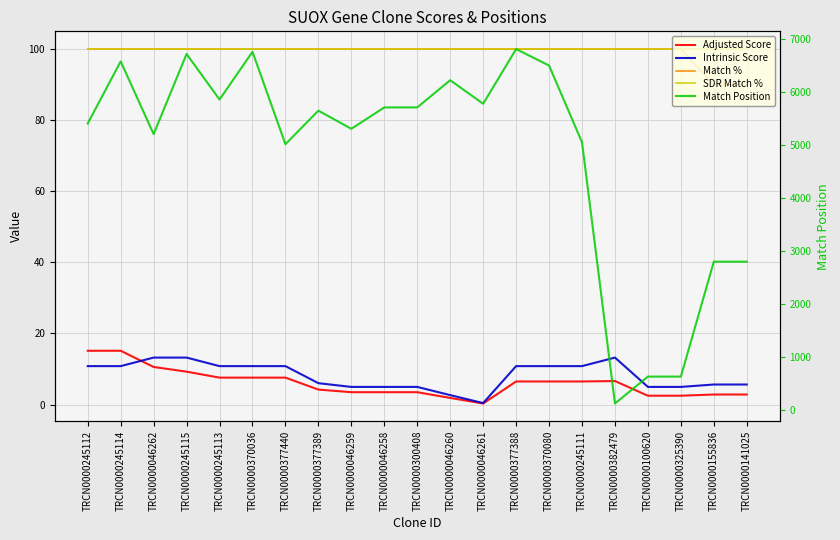

What are all the series names shown in the legend?

Adjusted Score, Intrinsic Score, Match %, SDR Match %, Match Position